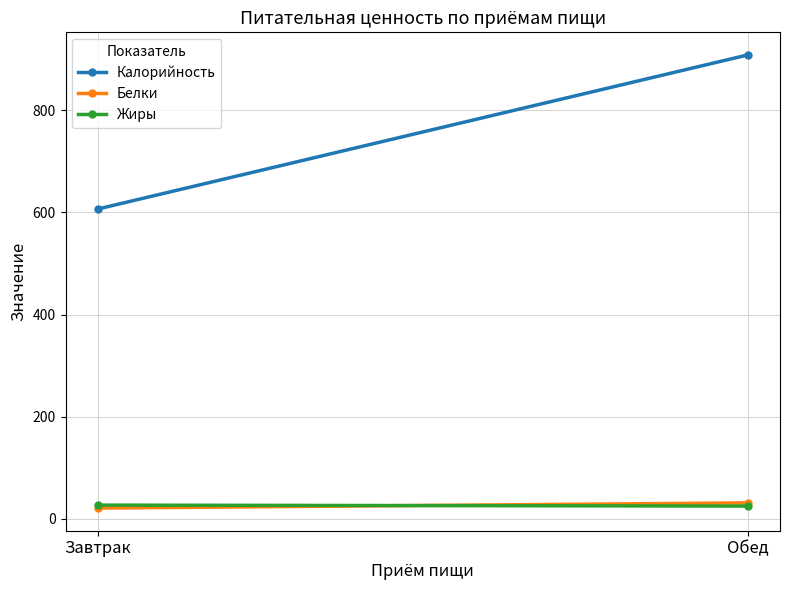

At which label does Белки first exceed 30?

Обед